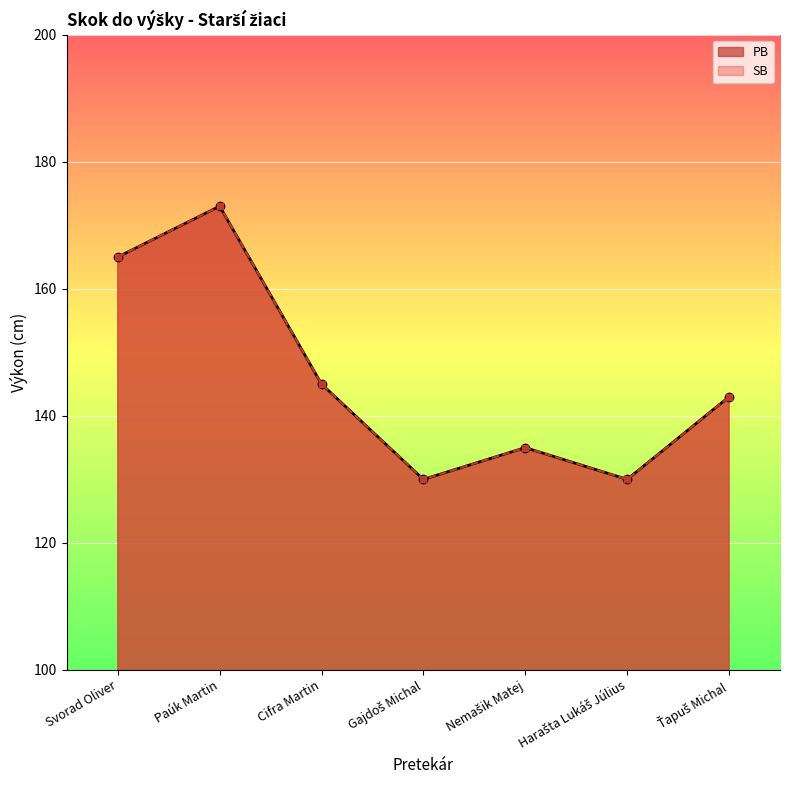

Reading right to left, extract all data points from this chart.

PB: Ťapuš Michal=143	Harašta Lukáš Július=130	Nemašik Matej=135	Gajdoš Michal=130	Cifra Martin=145	Paúk Martin=173	Svorad Oliver=165
SB: Ťapuš Michal=143	Harašta Lukáš Július=130	Nemašik Matej=135	Gajdoš Michal=130	Cifra Martin=145	Paúk Martin=173	Svorad Oliver=165